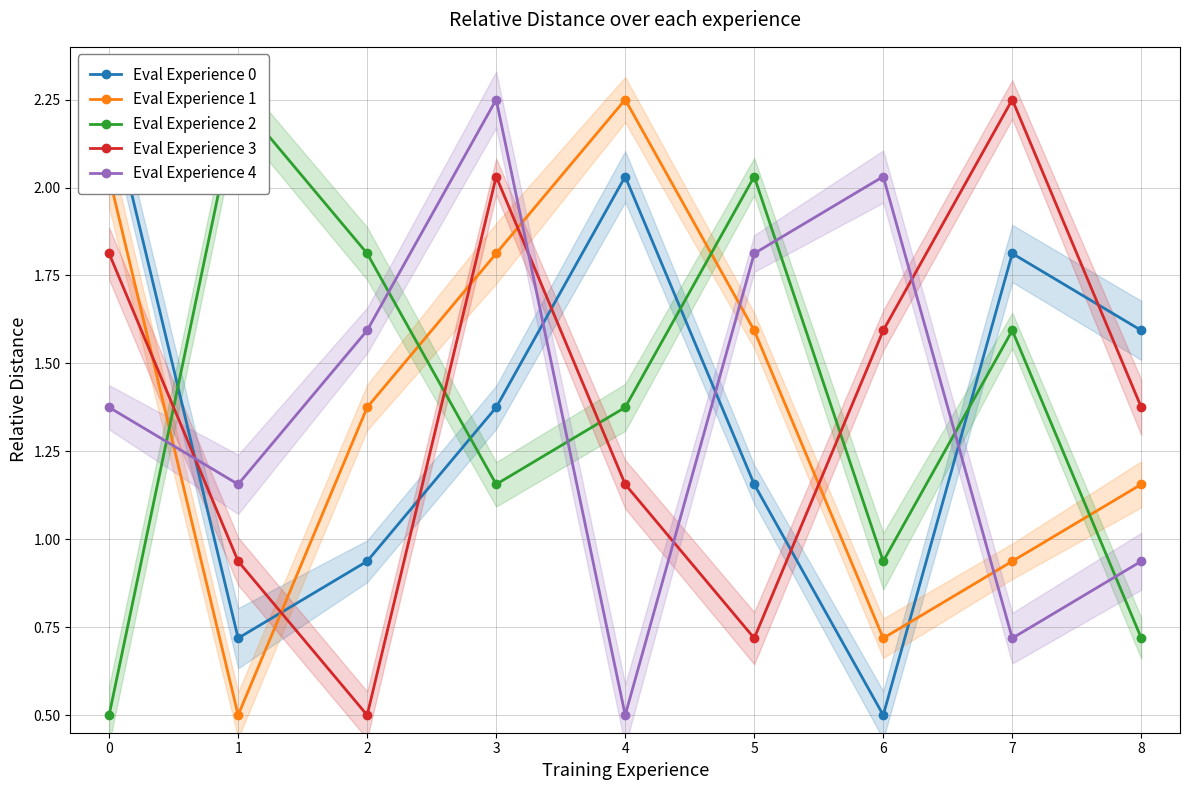

What is the value of the Eval Experience 2 point at the 3rd from the left?

1.8